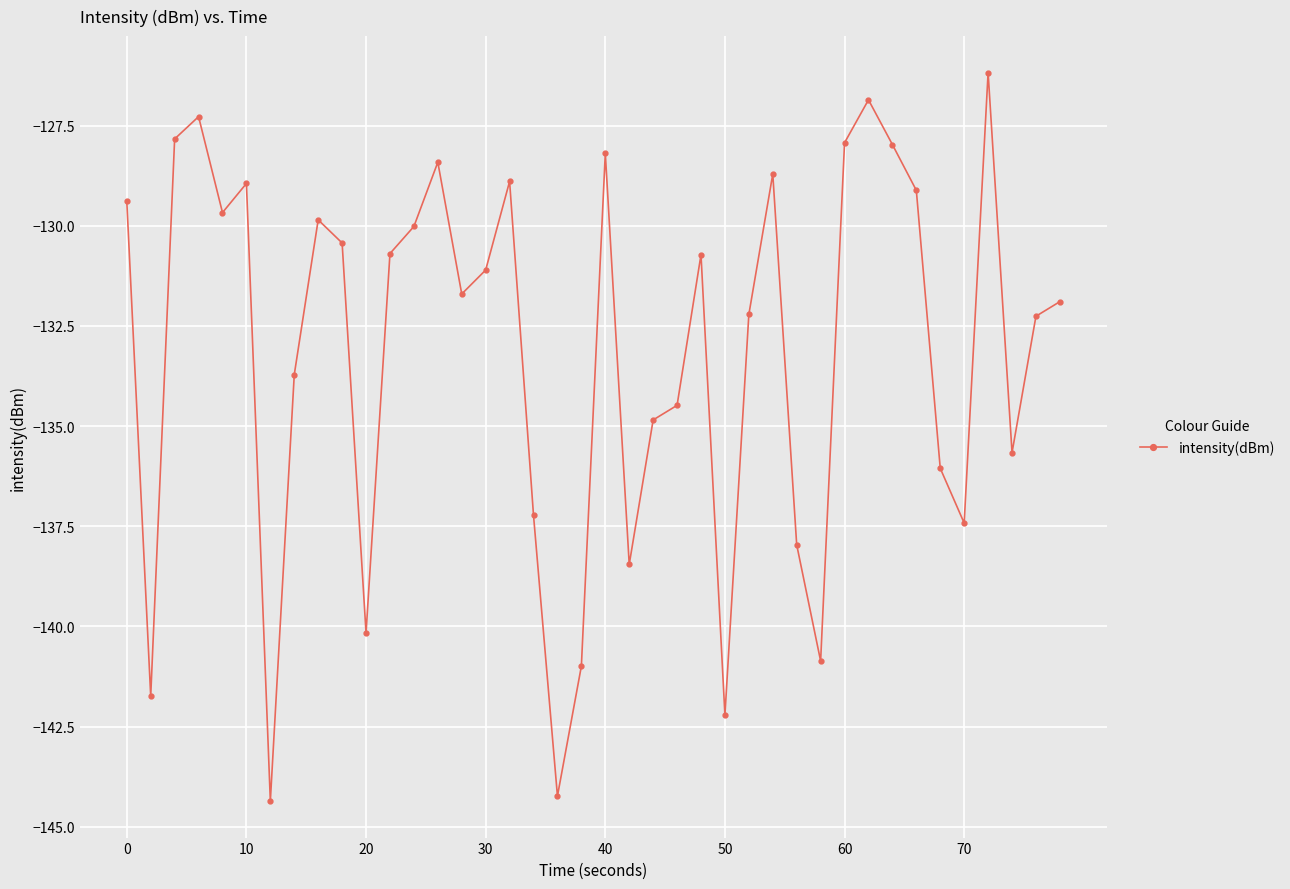

What is the difference between the maximum and second lowest values?

18.1